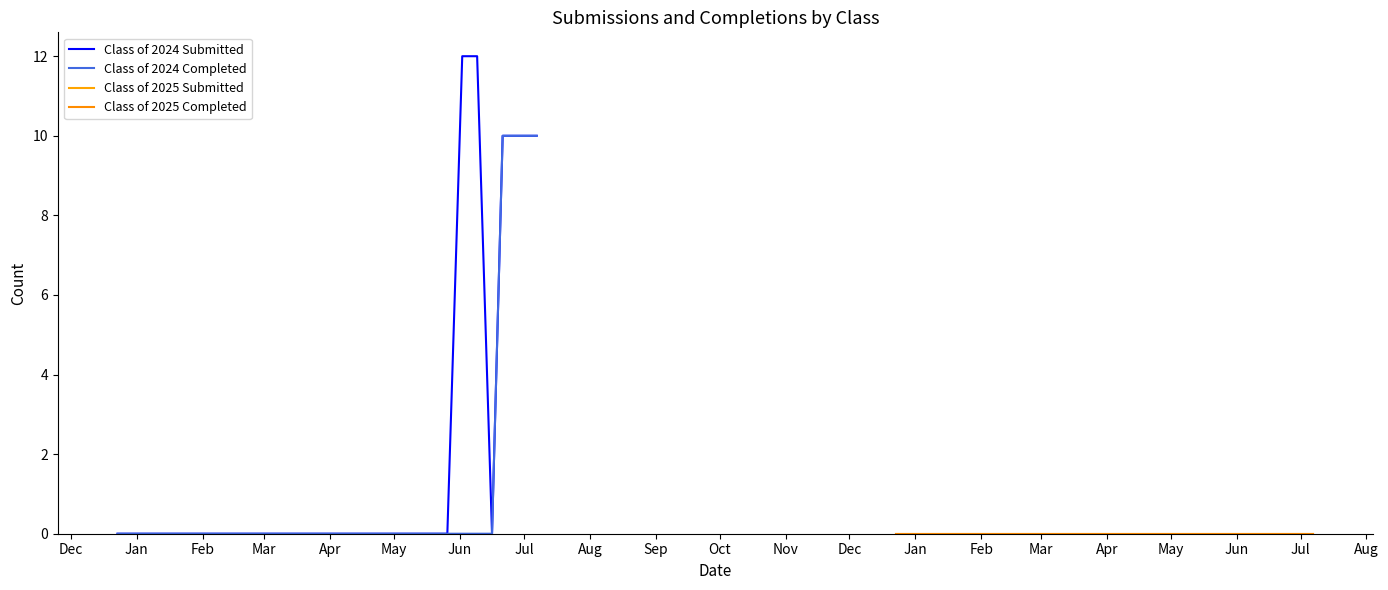

What is the highest value of the Class of 2024 Completed series?

10